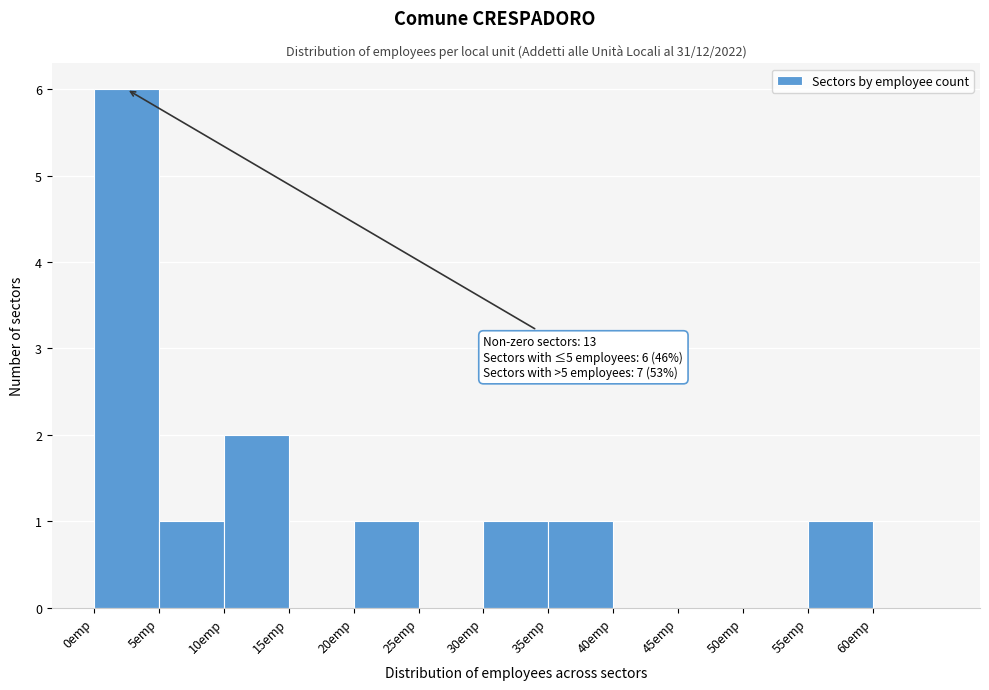

Over which range of the x-axis is the bar tallest?

0 to 5